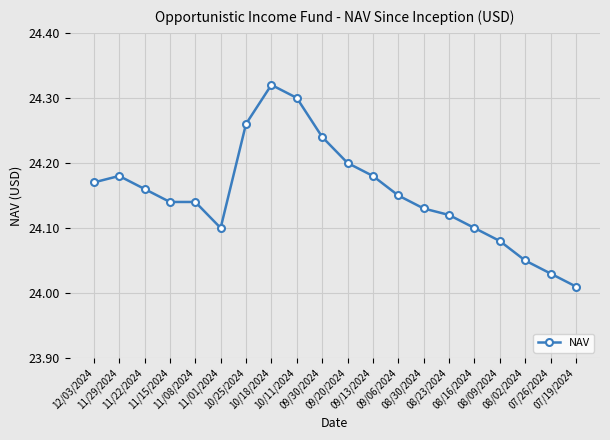

True or false: there are more than 0 points higher than both neighbors.

True